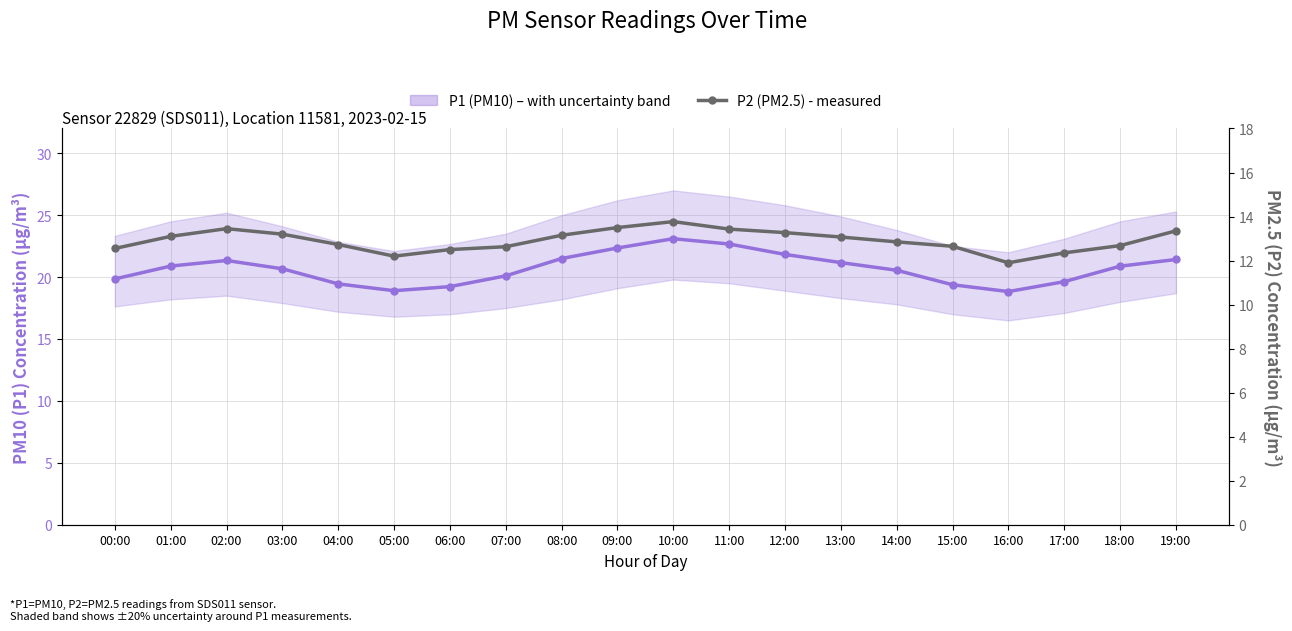

Which category has the highest value in the P1 (PM10) - measured series?

10:00